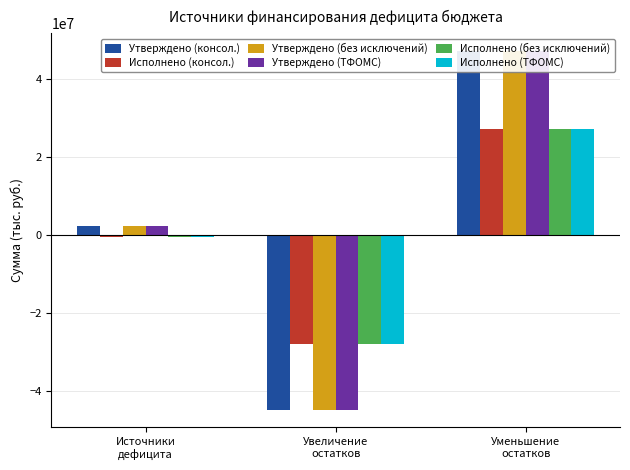

What is the difference between the second highest and minimum values in the Утверждено (без исключений) series?

47177134.2